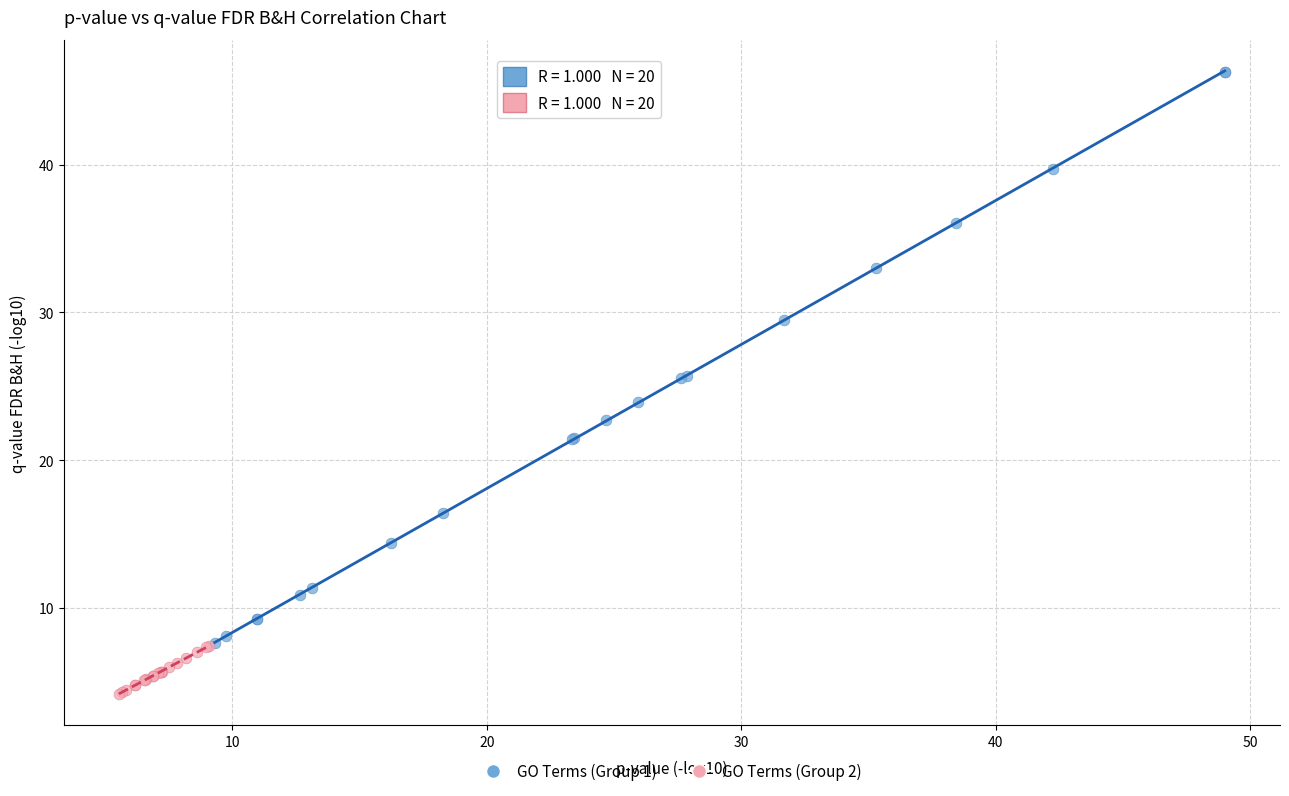

Which series reaches the maximum Y coordinate?

GO Terms (Group 1)